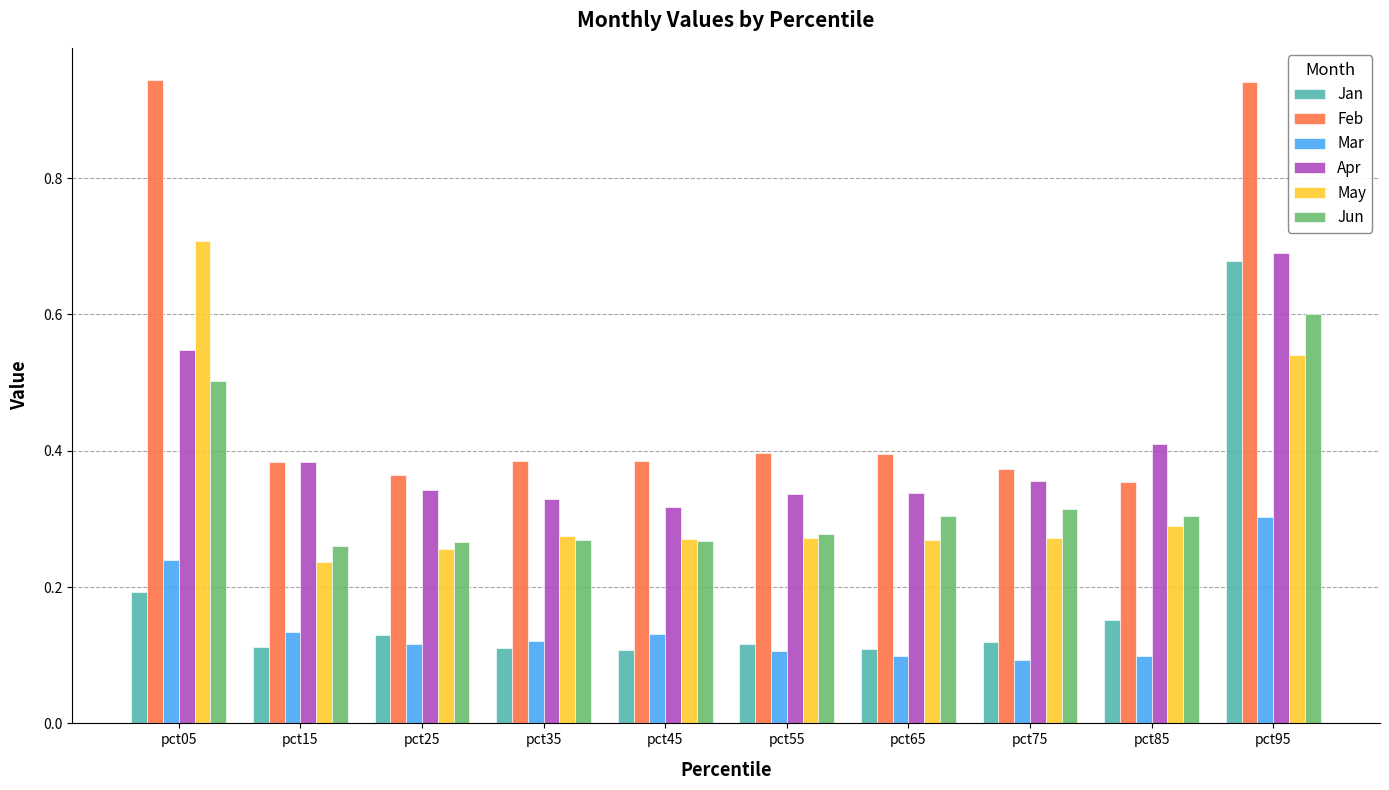

What is the difference between the Feb values at pct45 and pct95?

0.6